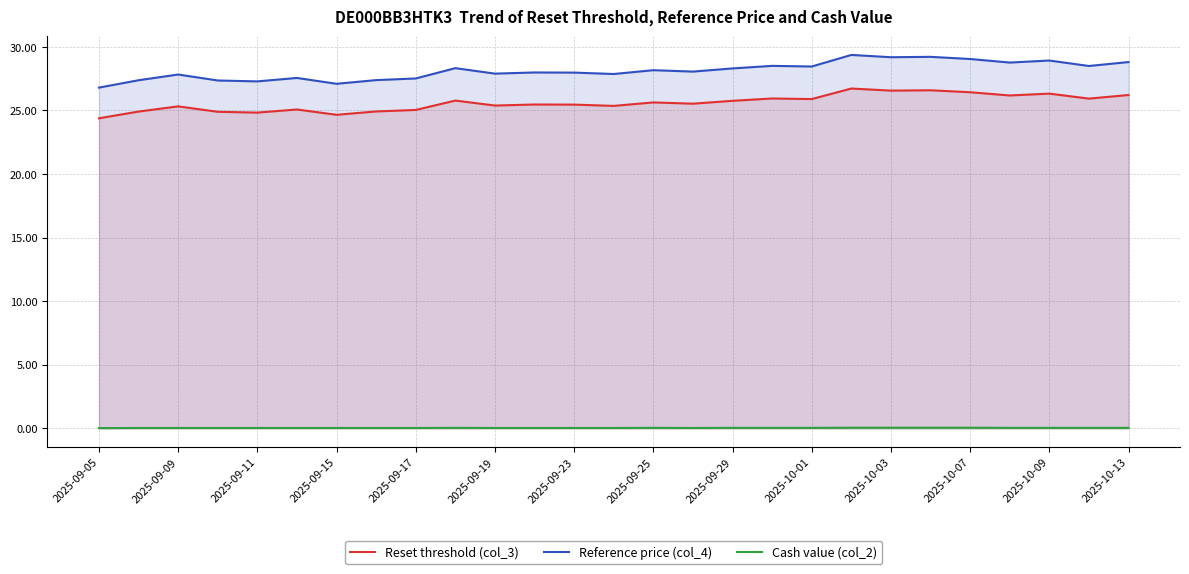

What is the difference between the maximum and minimum values in the Reset threshold (col_3) series?

2.3